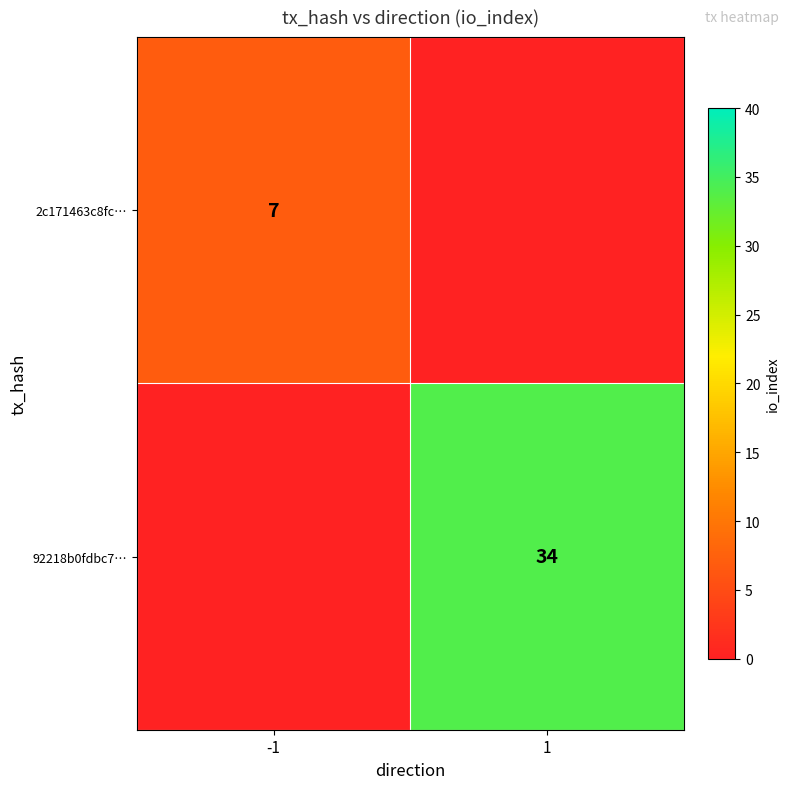

Is it true that 2c171463c8fc… equals 4 at -1?

False